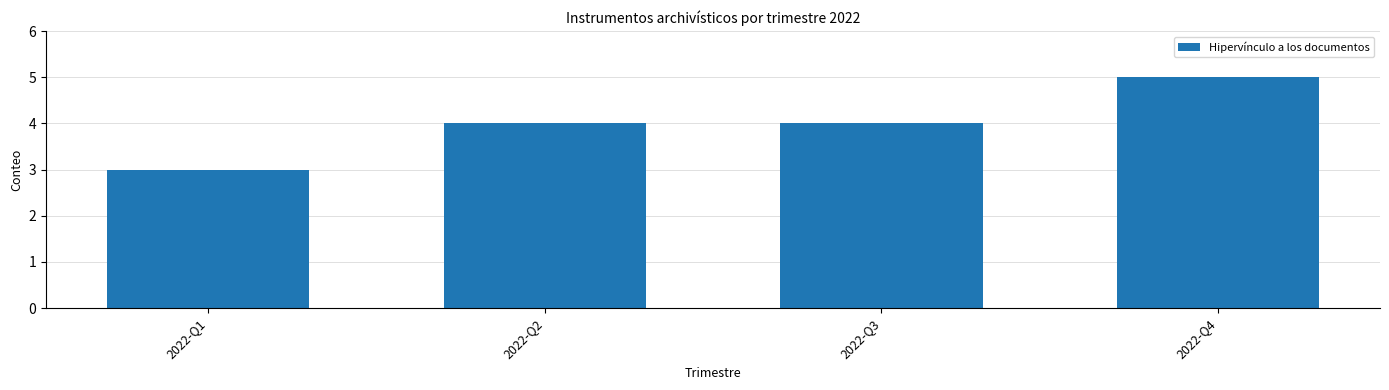

Reading right to left, what are all the values shown in this chart?

2022-Q4=5	2022-Q3=4	2022-Q2=4	2022-Q1=3